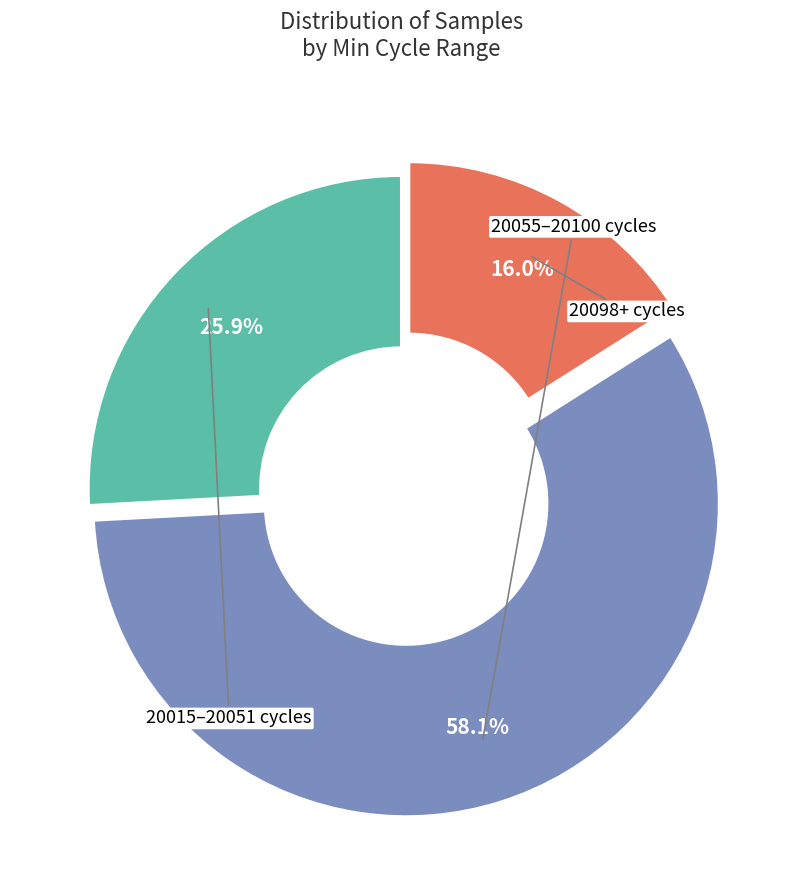

Is there any slice that represents more than half of the pie?

Yes